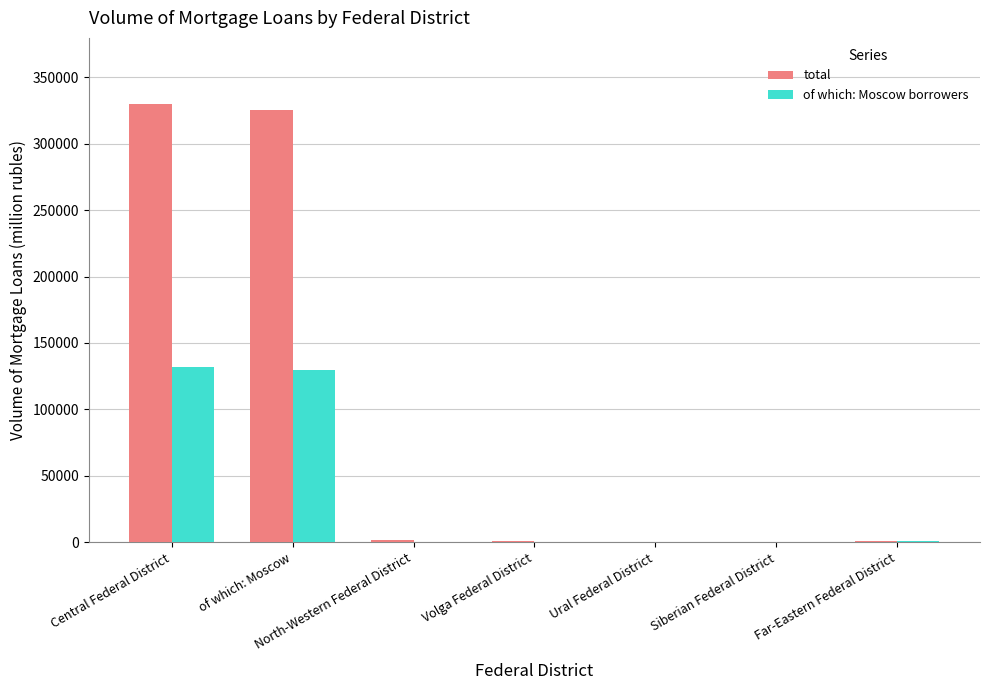

The value of total at of which: Moscow is 465440. True or false?

False